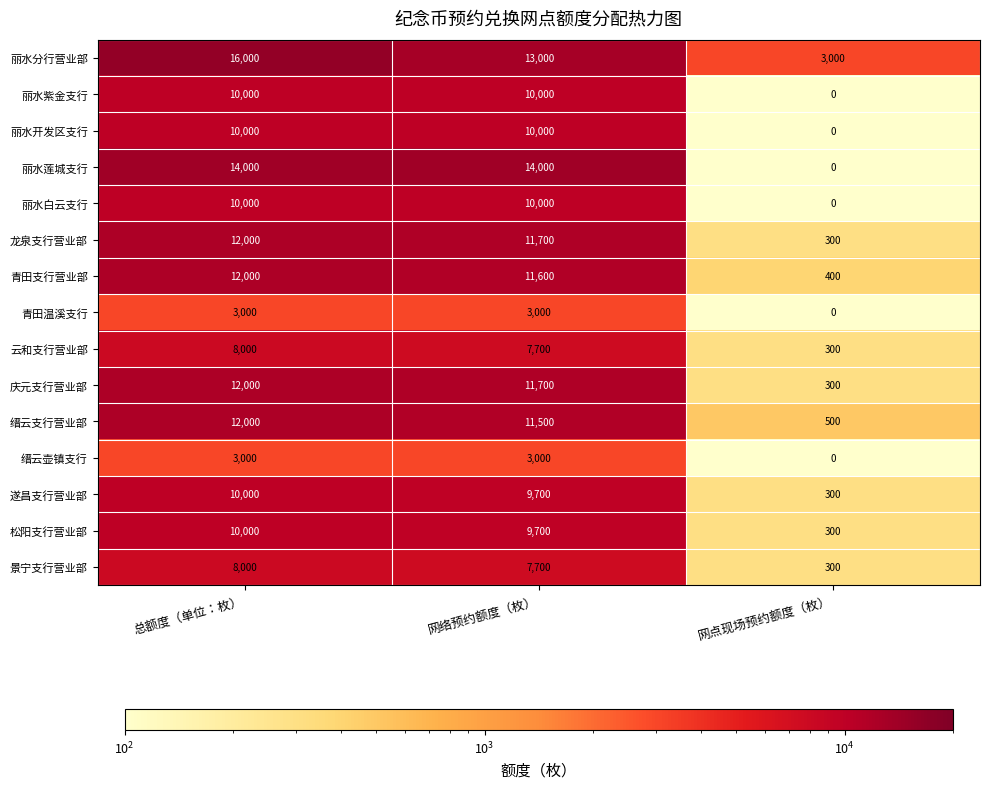

Which series has the largest total across all categories?

丽水分行营业部